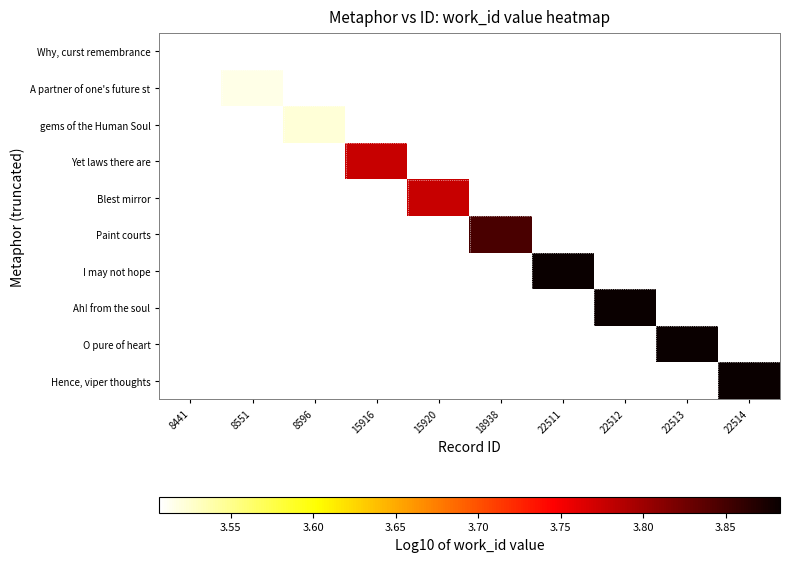

Between 15920 and 8551, which is larger?

15920